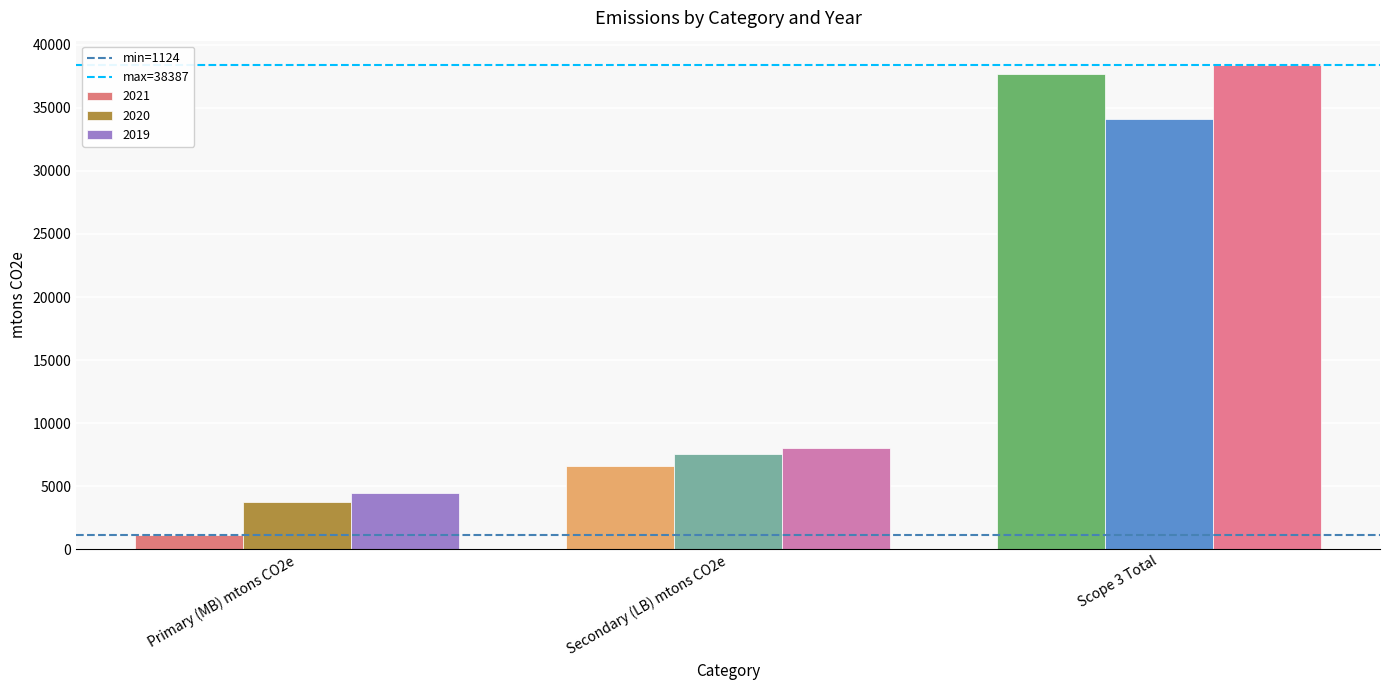

List the labels in order of 2019 value, smallest first.

Primary (MB) mtons CO2e, Secondary (LB) mtons CO2e, Scope 3 Total